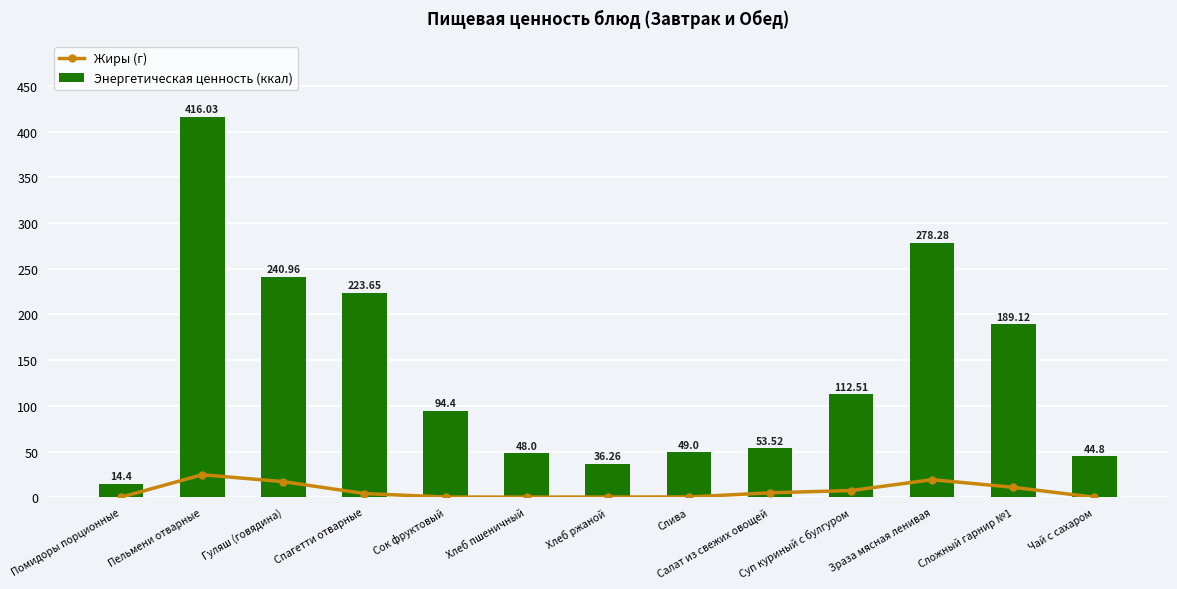

Reading left to right, list all the values displayed in this chart.

Жиры (г): 0.1	24.6	17.1	4.0	0.2	0.1	0.2	0.3	4.9	7.3	19.2	10.9	0.0
Энергетическая ценность (ккал): 14.4	416.0	241.0	223.7	94.4	48.0	36.3	49.0	53.5	112.5	278.3	189.1	44.8